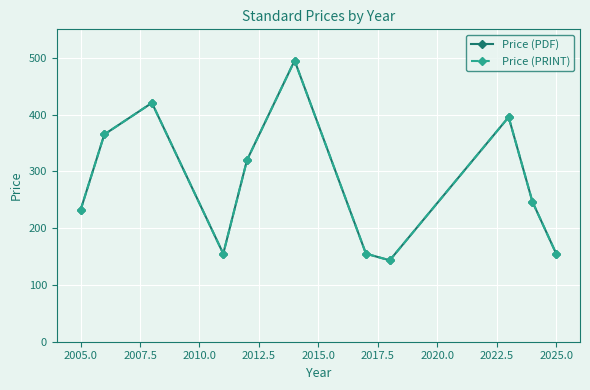

Reading right to left, what are all the values shown in this chart?

Price (PDF): 155.0	246.5	395.5	143.3	155.0	495.0	320.0	155.0	420.5	365.0	231.7
Price (PRINT): 155.0	246.5	395.5	143.3	155.0	495.0	320.0	155.0	420.5	365.0	231.7